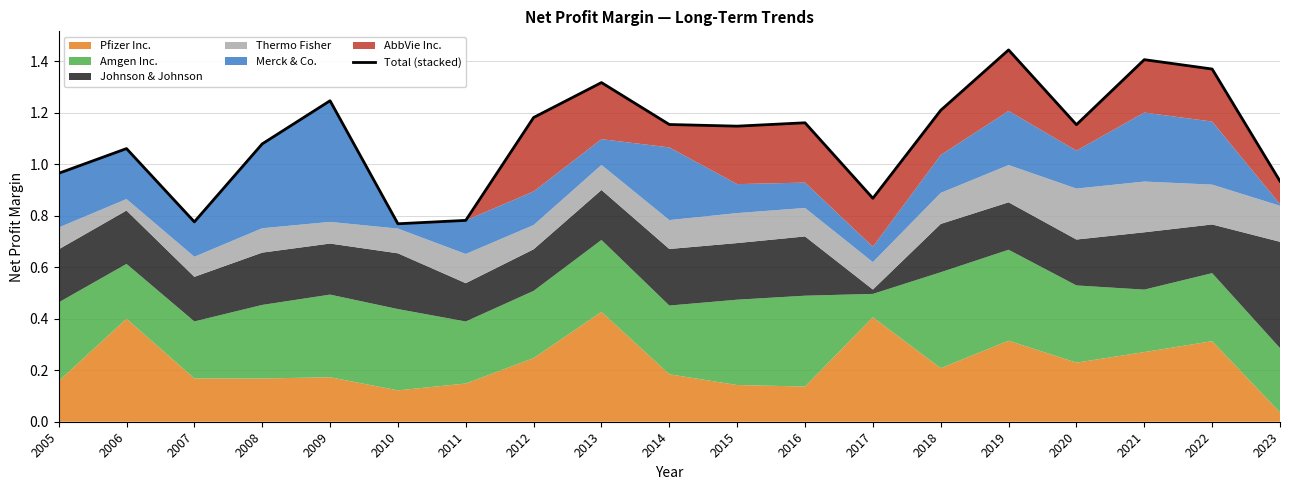

What is the maximum value shown in the chart?

1.4